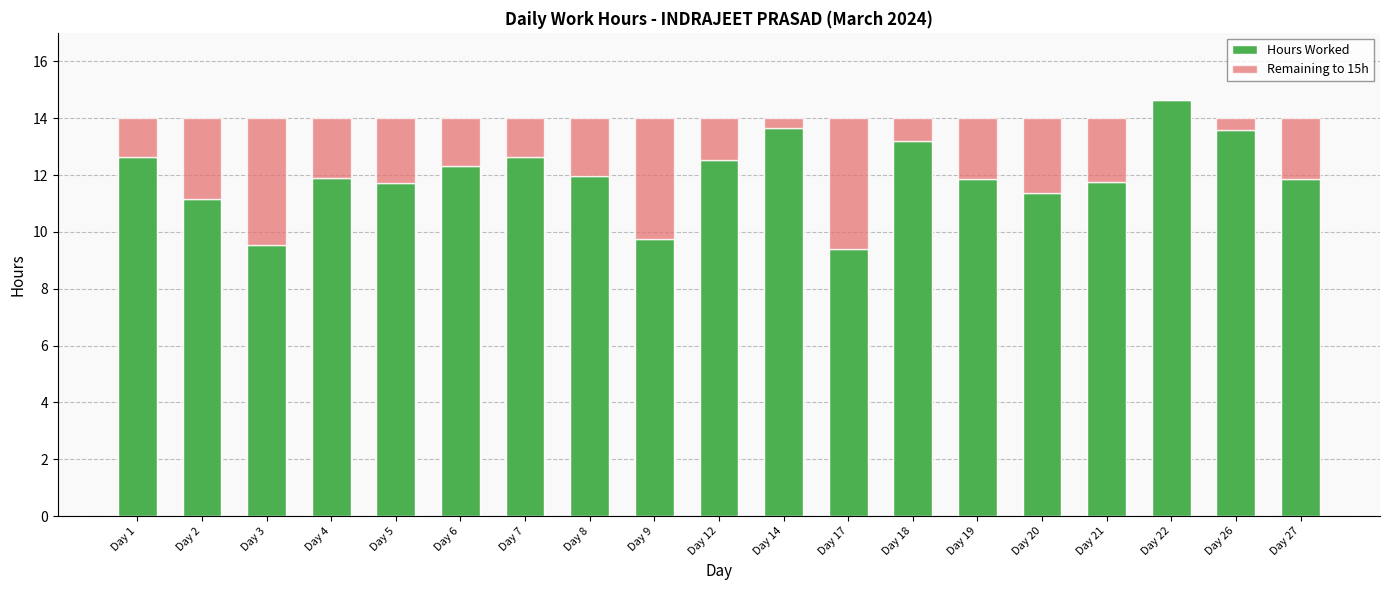

Does the chart contain stacked bars?

Yes